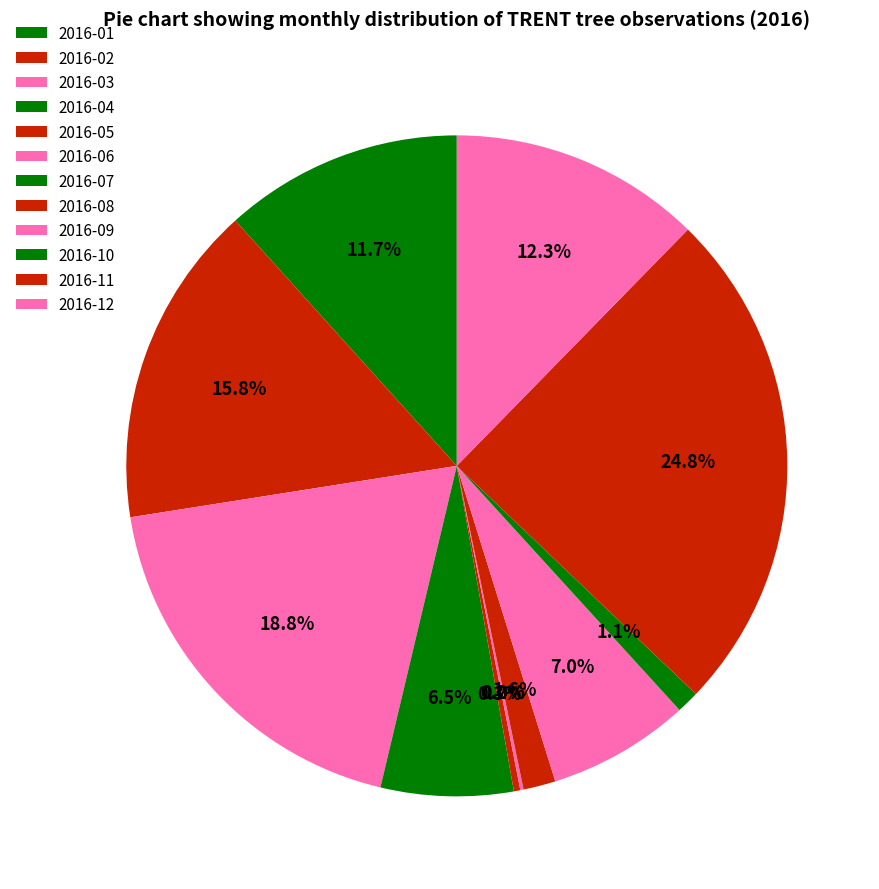

Combined, what portion of the pie is 2016-06 and 2016-07?

0.2%